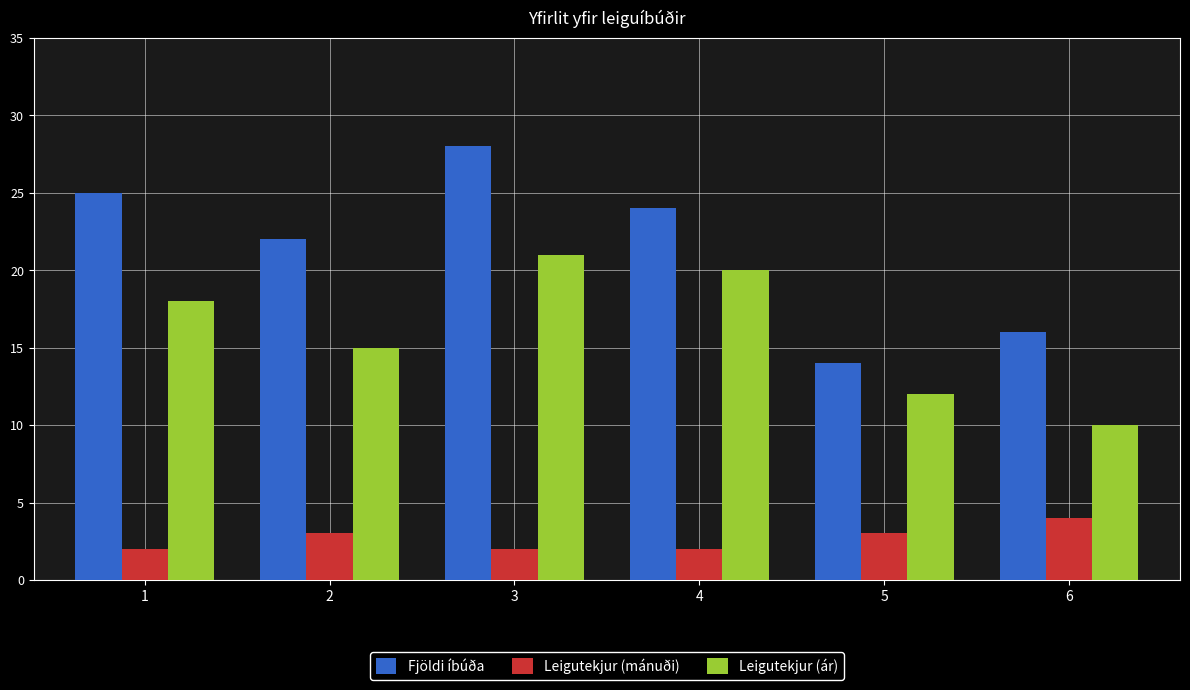

How many Leigutekjur (mánuði) values are between 2 and 3?

5